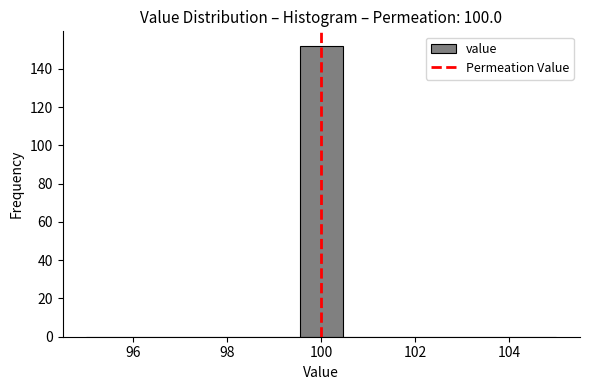

Which range on the x-axis has the tallest bar?

99.6 to 100.4